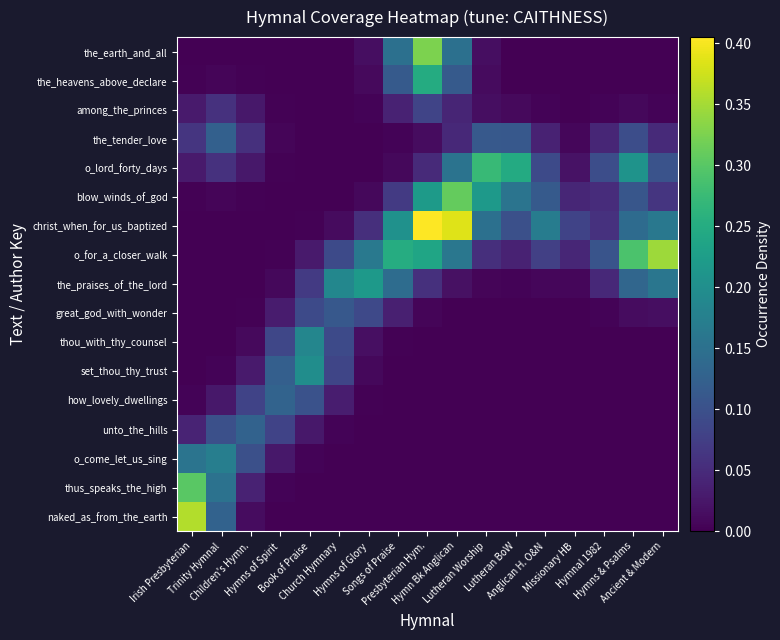

What is the spread (max minus min) of values at Lutheran Worship?

0.3